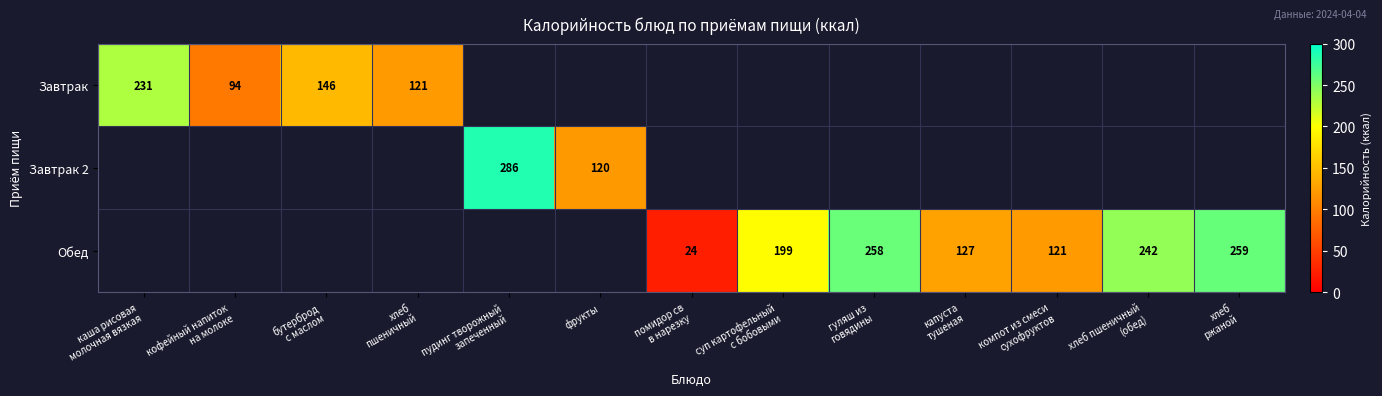

Between каша рисовая молочная вязкая and гуляш из говядины, which series saw the biggest shift?

Обед